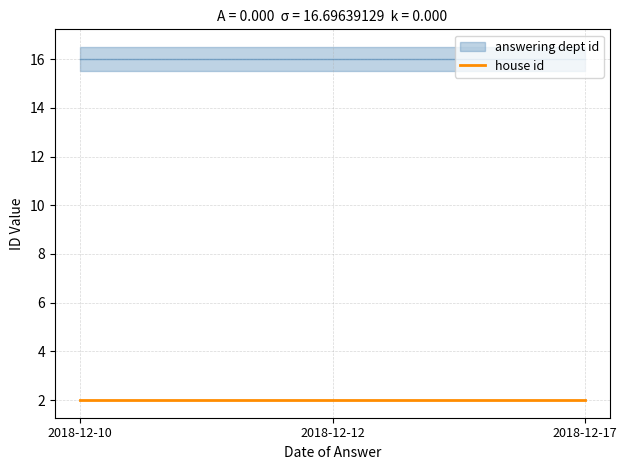

How many distinct data groups are displayed?

2